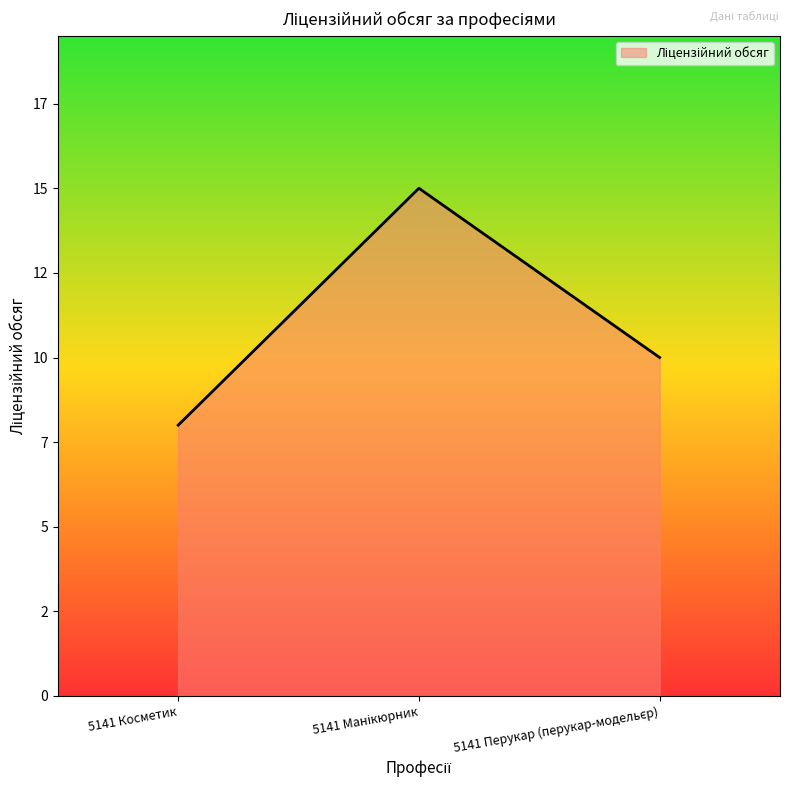

Reading left to right, extract all data points from this chart.

8	15	10